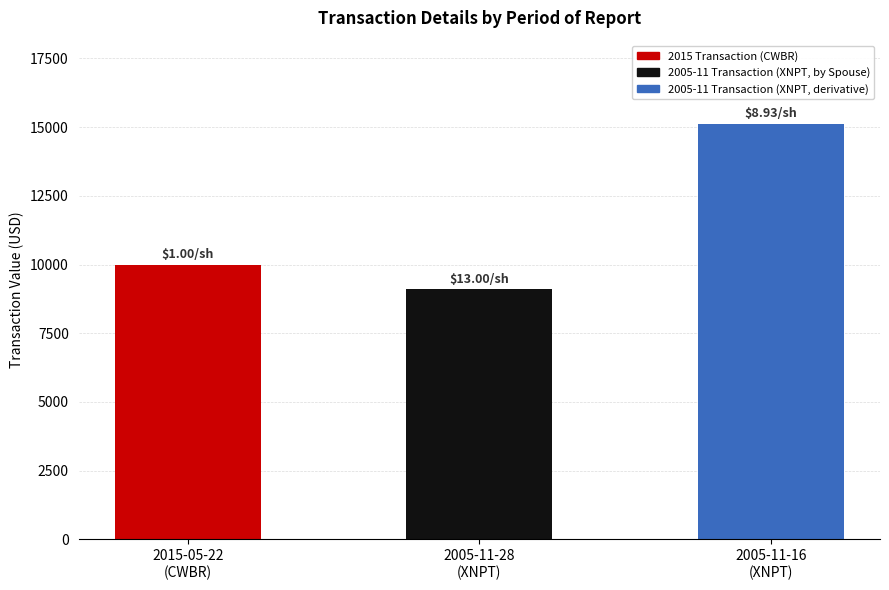

How many categories are shown in the chart?

3